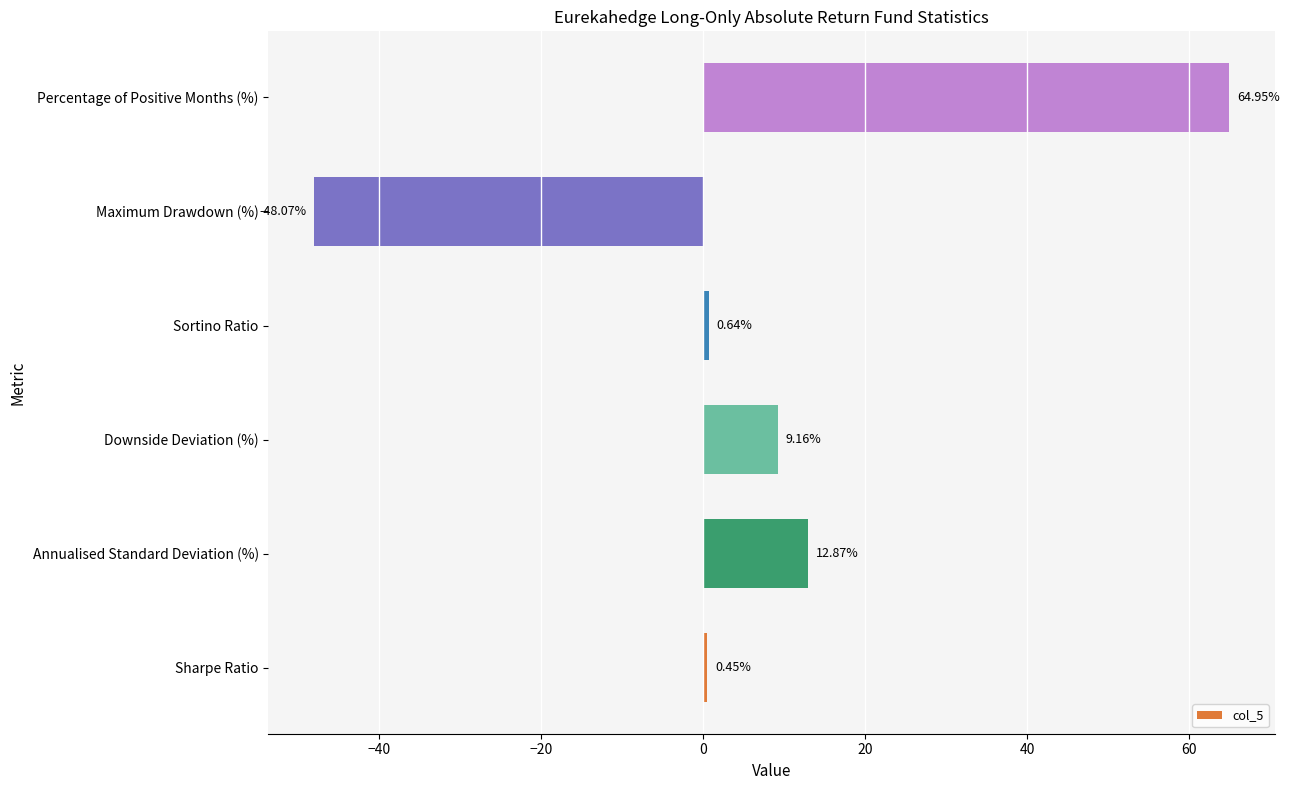

What is the average value?

6.7